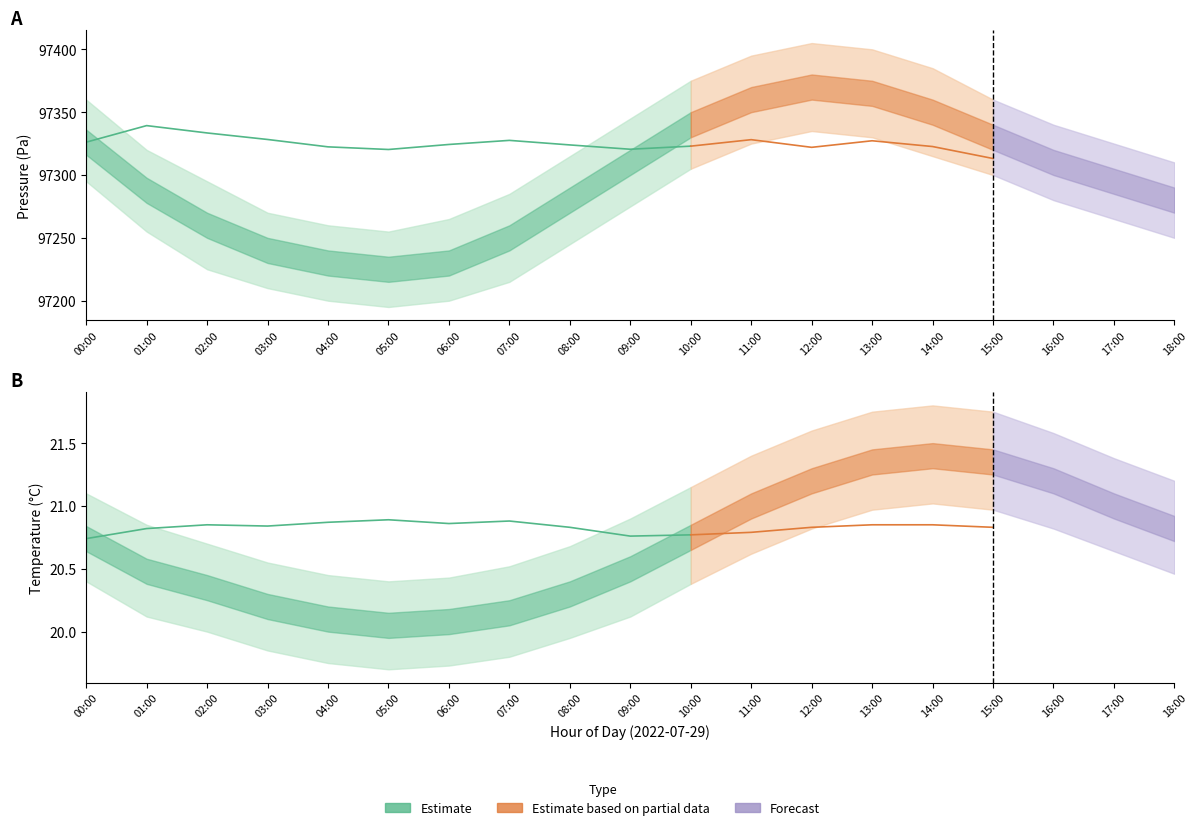

The pressure_lower series shows 35619.2 at 13:00. True or false?

False